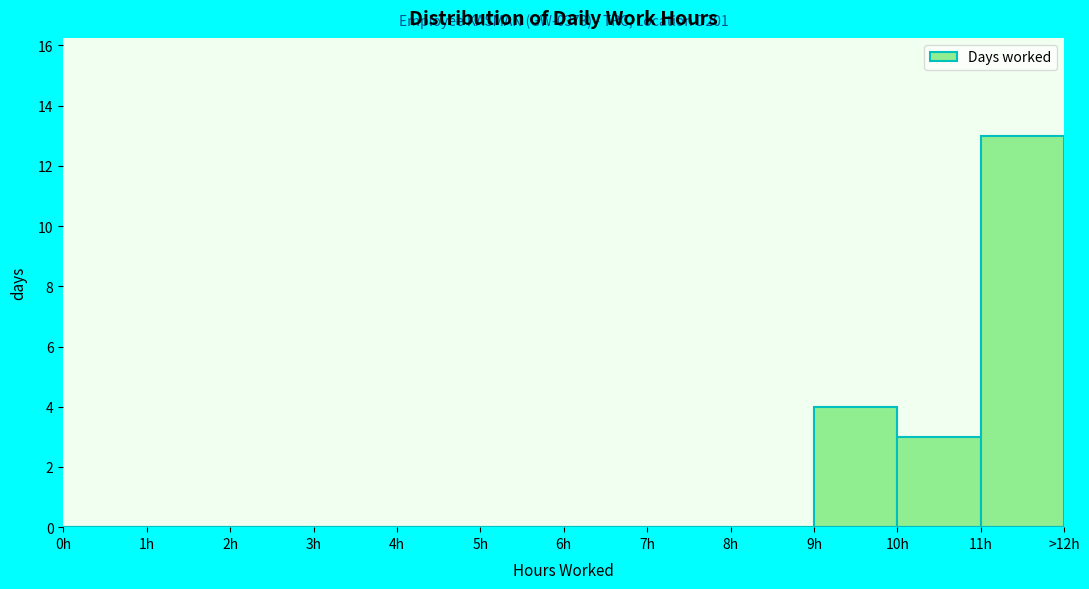

Reading left to right, what are all the values shown in this chart?

0h=0	1h=0	2h=0	3h=0	4h=0	5h=0	6h=0	7h=0	8h=0	9h=4	10h=3	11h=13